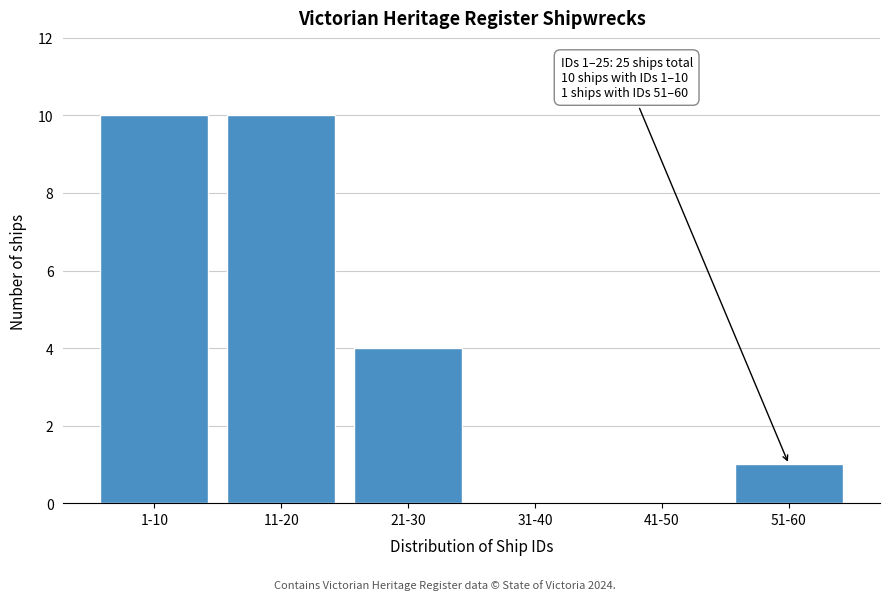

Reading left to right, extract all data points from this chart.

1-10=10	11-20=10	21-30=4	31-40=0	41-50=0	51-60=1